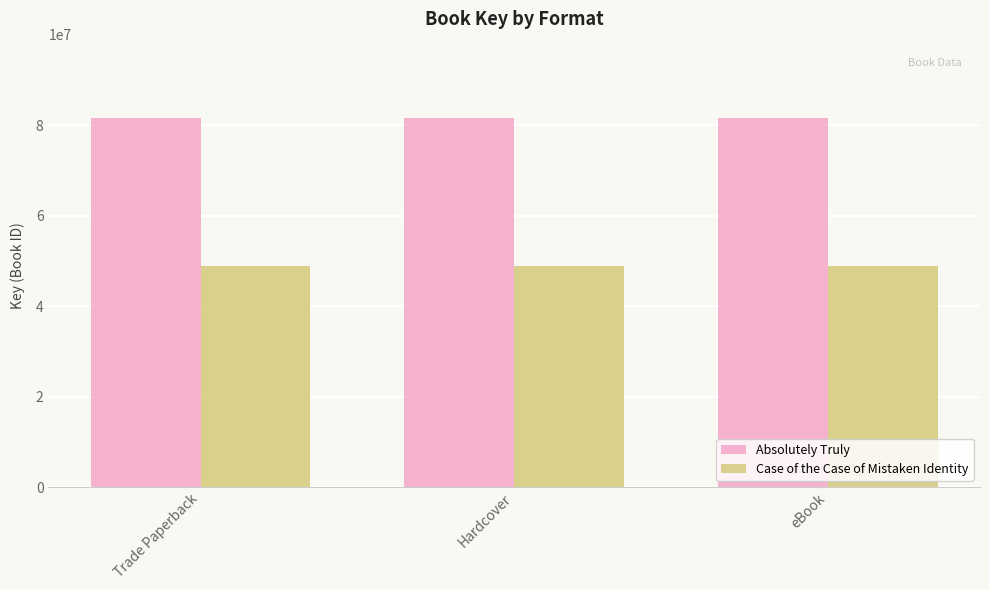

List the series in order of their overall mean, highest first.

Absolutely Truly, Case of the Case of Mistaken Identity